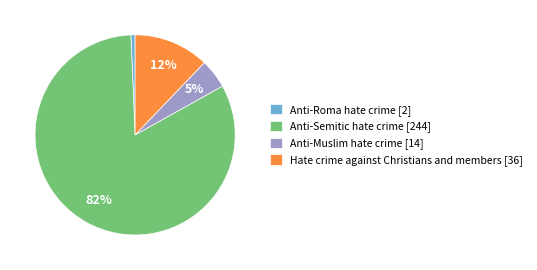

To the nearest percent, what portion does Anti-Semitic hate crime [244] represent?

82%